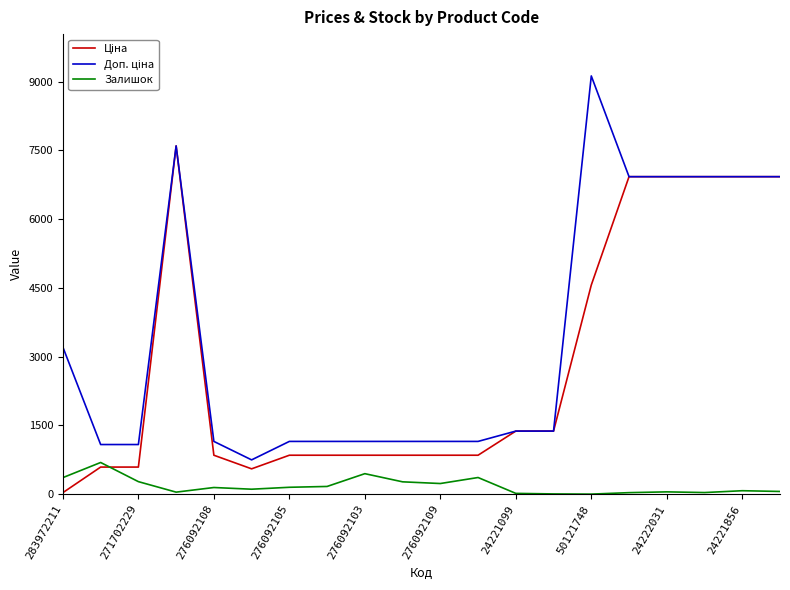

What is the maximum value shown in the chart?

9123.7